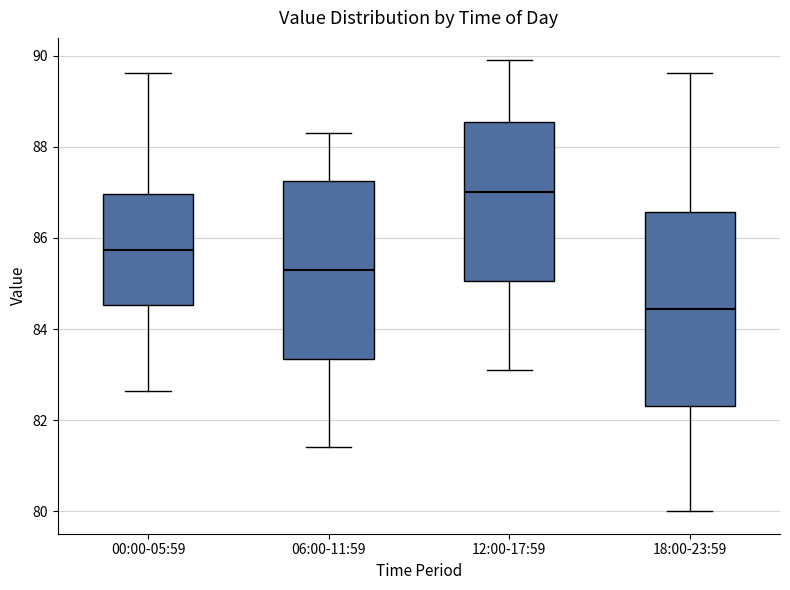

Which box has the highest median line?

12:00-17:59